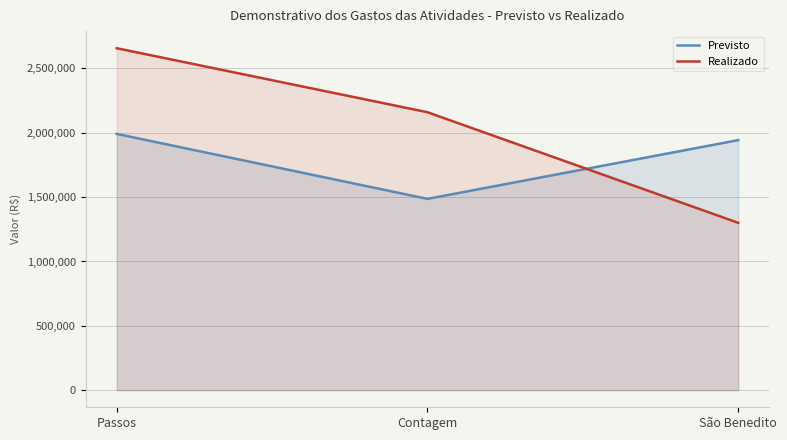

How many lines are shown in the chart?

2